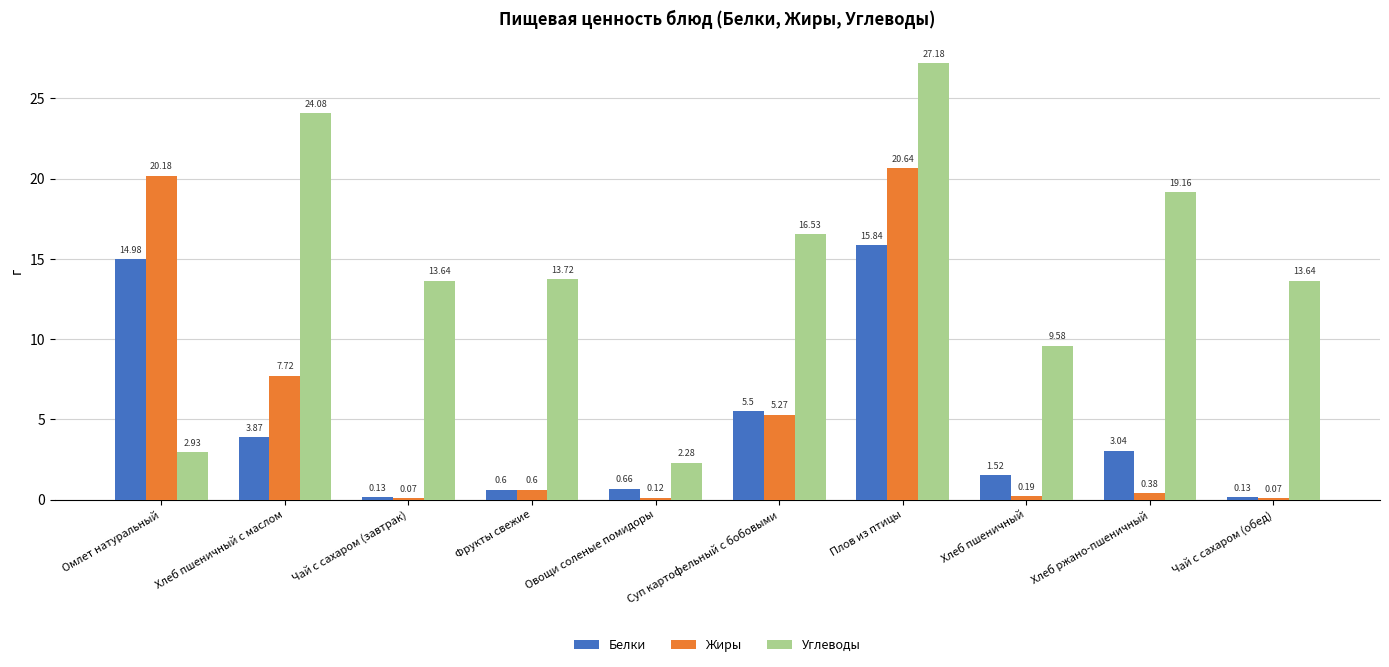

Which label corresponds to the largest value in the chart?

Плов из птицы